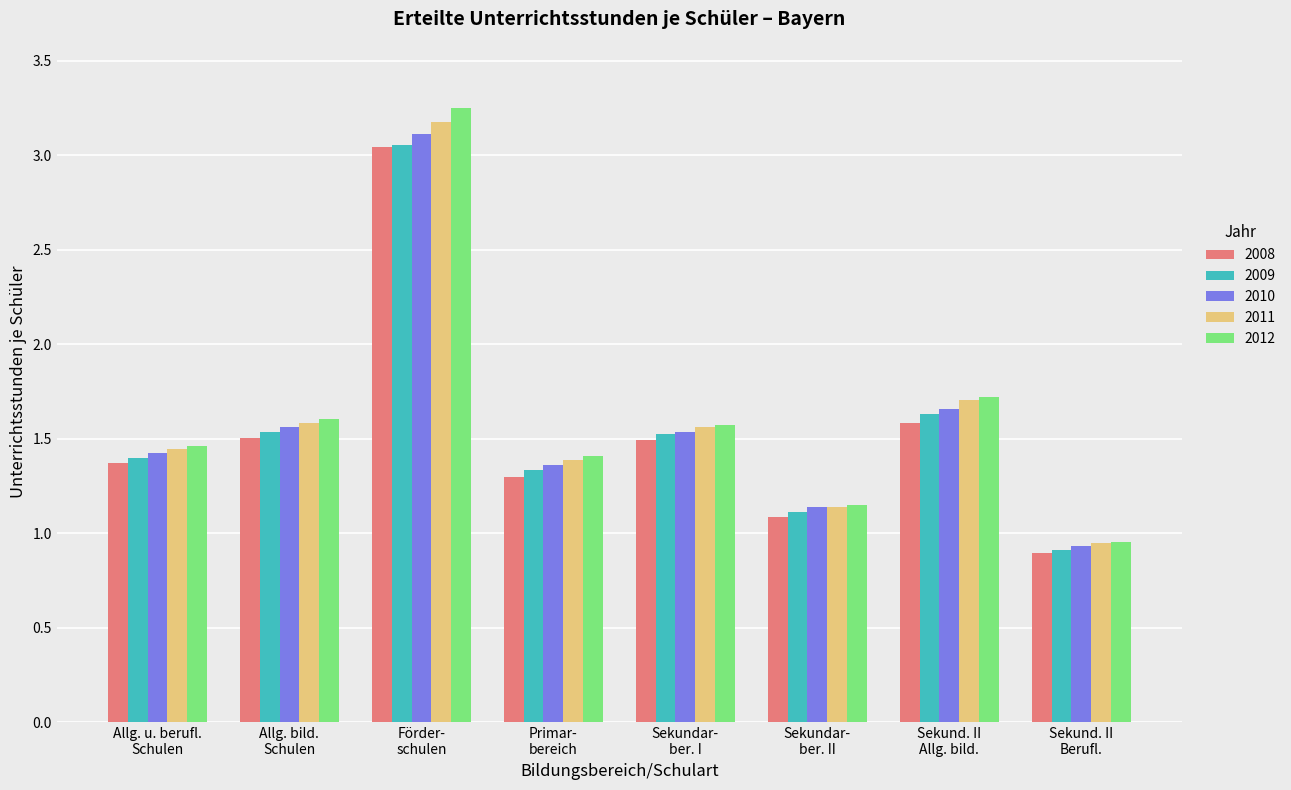

Which series has the largest range (max minus min)?

2012